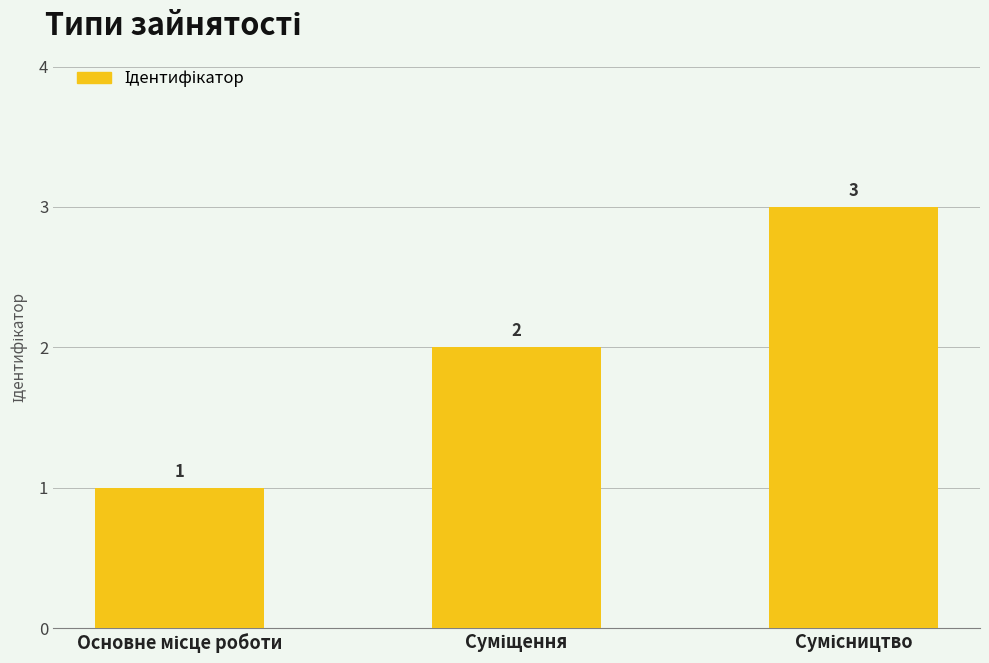

What is the maximum value shown in the chart?

3